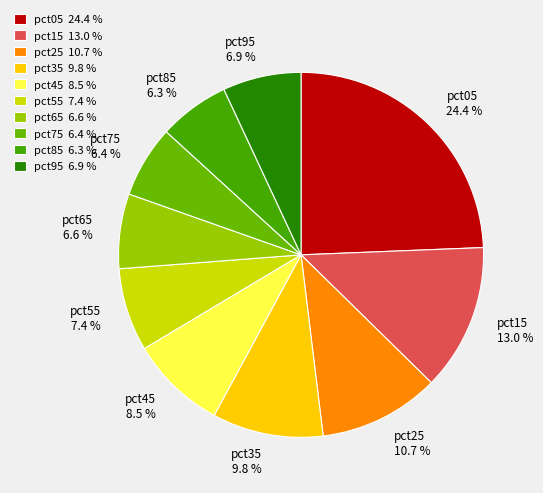

True or false: pct55 accounts for 7% of the total.

True